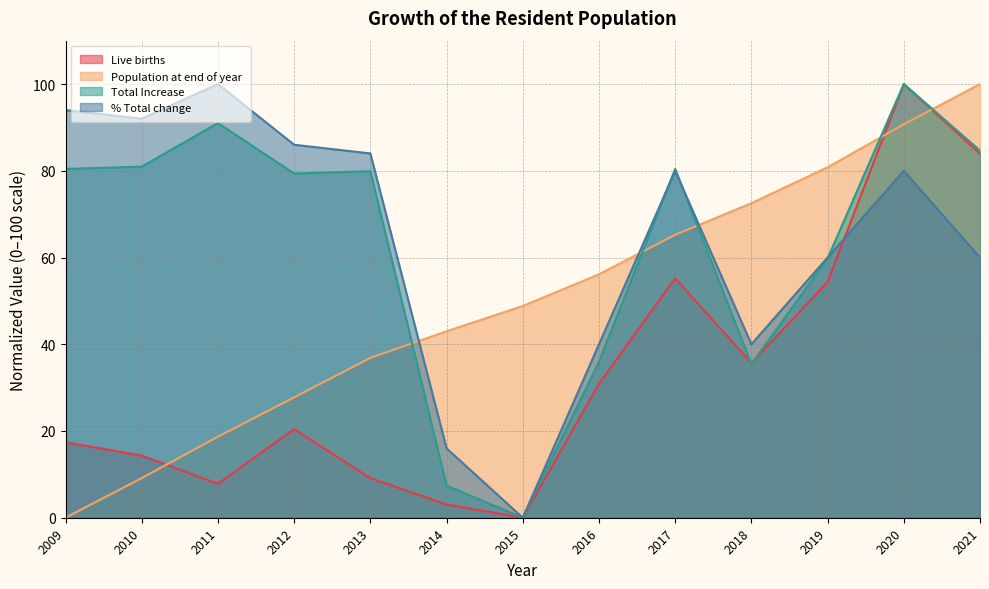

What is the value of the Live births point at the 5th from the left?

9.1